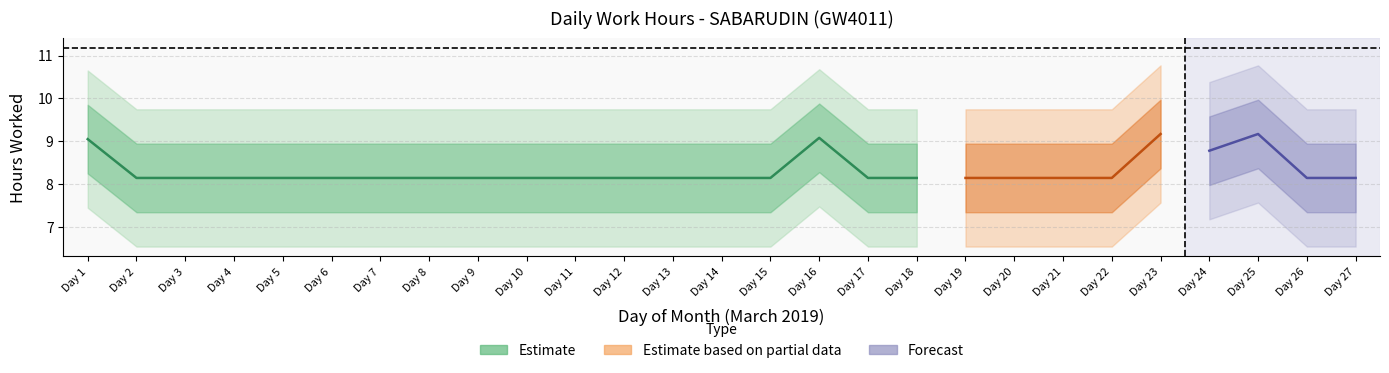

Does the chart have visible grid lines?

Yes